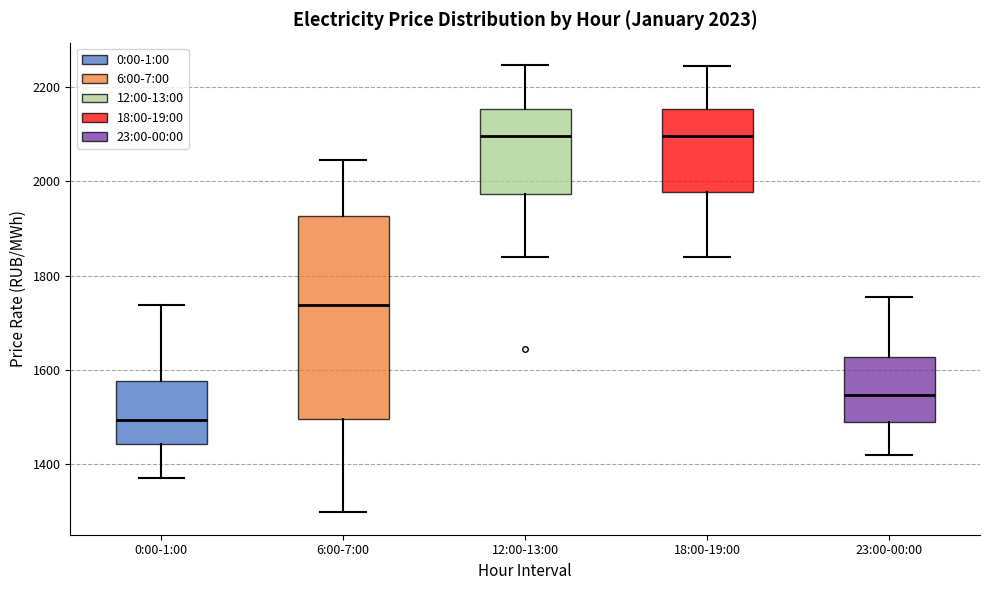

Which box is the tallest, from its lower edge to its upper edge?

6:00-7:00